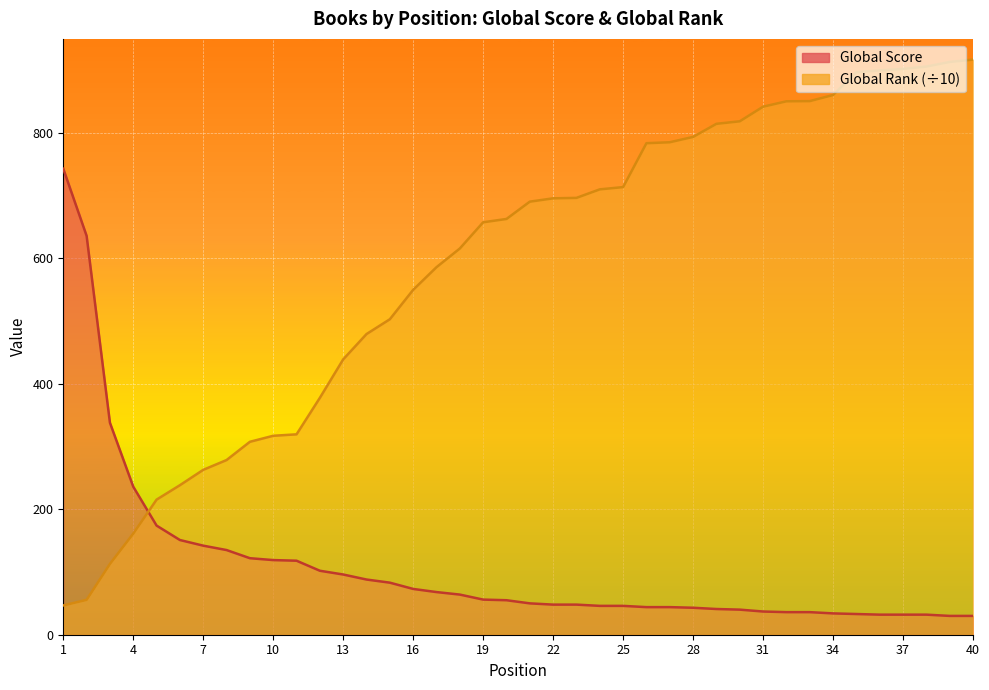

What is the value of the Global Score point at the 31st from the left?

37.0